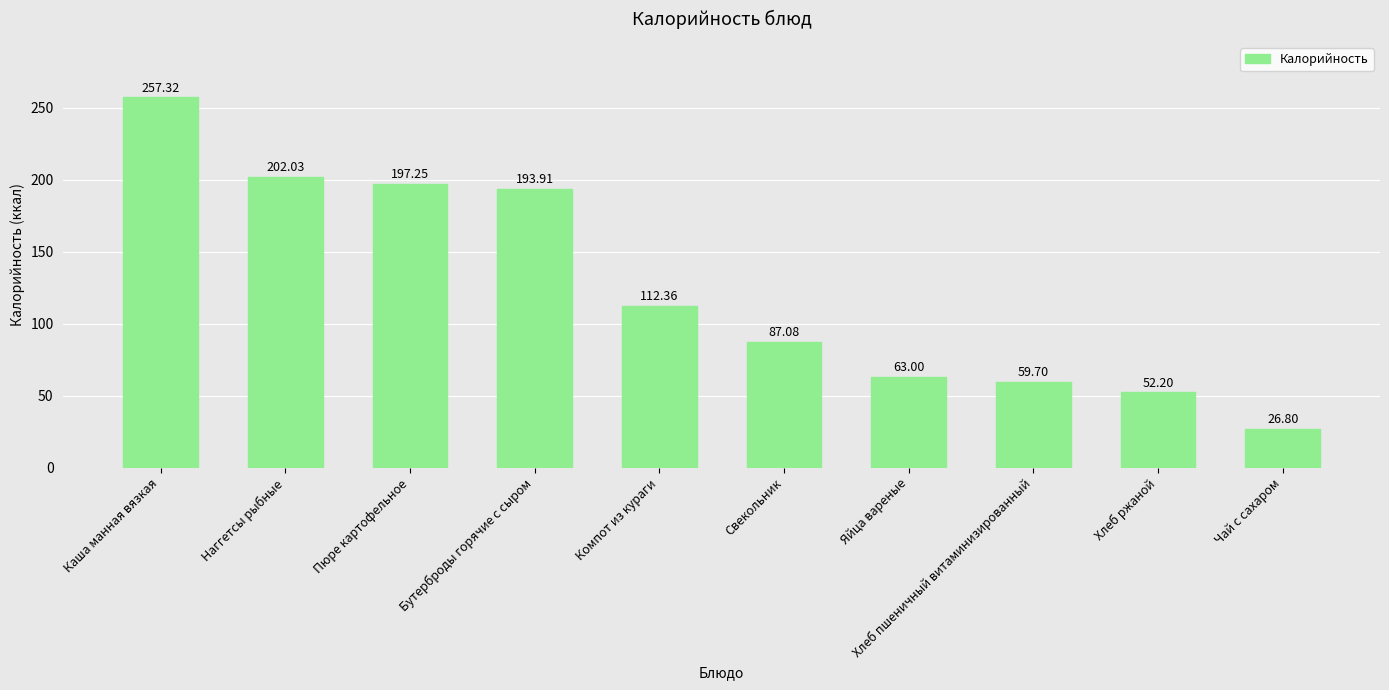

Between Свекольник and Чай с сахаром, which is larger?

Свекольник